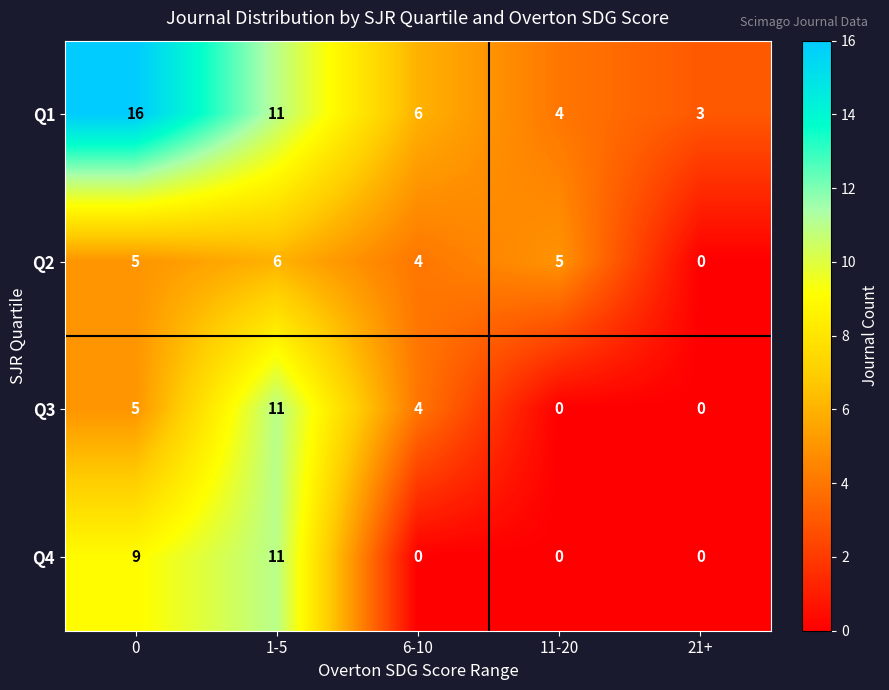

True or false: Q2 has a value of 6 at 1-5.

True